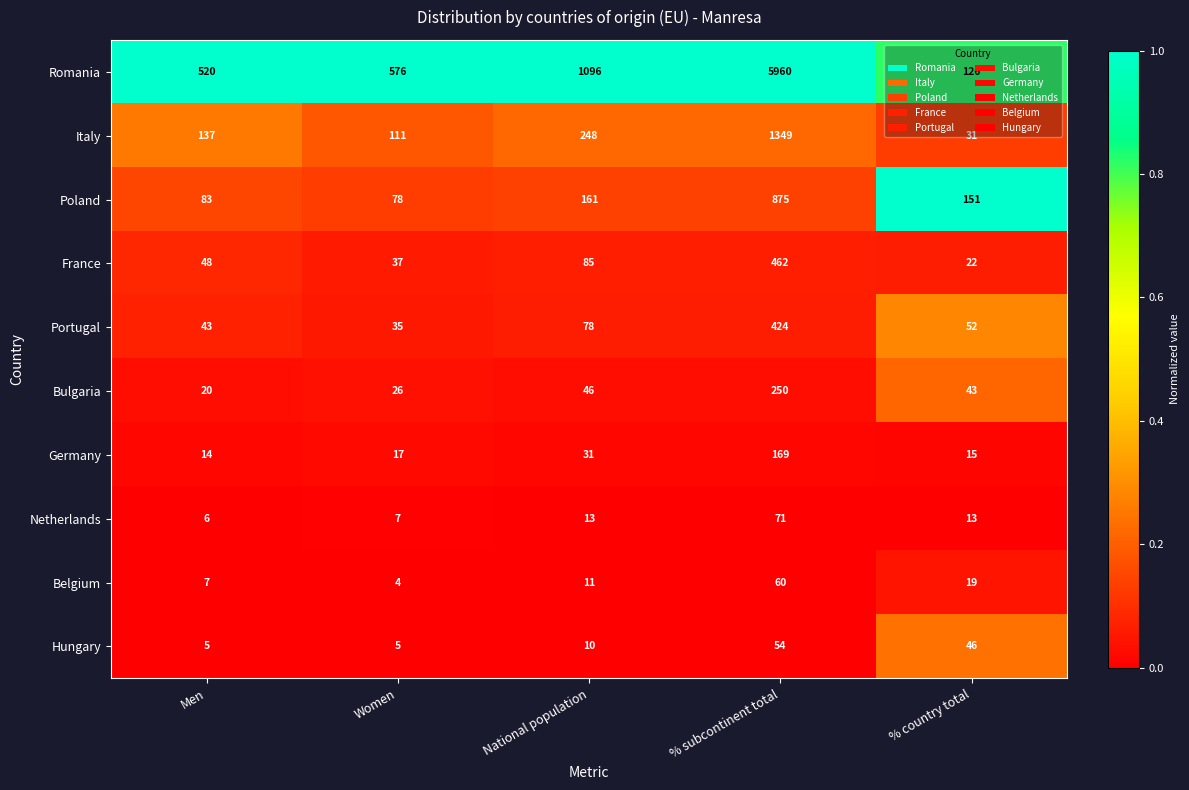

At Men, list the series in order from largest to smallest.

Romania, Italy, Poland, France, Portugal, Bulgaria, Germany, Belgium, Netherlands, Hungary